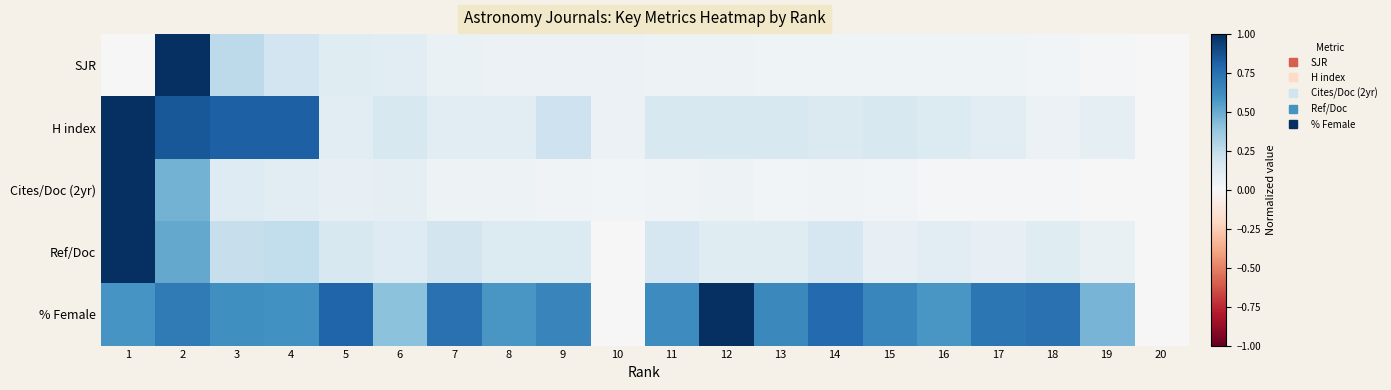

Reading left to right, list all the values displayed in this chart.

SJR: 1=0.0	2=1.0	3=0.3	4=0.2	5=0.1	6=0.1	7=0.1	8=0.1	9=0.1	10=0.1	11=0.1	12=0.1	13=0.0	14=0.0	15=0.0	16=0.0	17=0.0	18=0.0	19=0.0	20=0.0
H index: 1=1.0	2=0.8	3=0.8	4=0.8	5=0.1	6=0.2	7=0.1	8=0.1	9=0.2	10=0.1	11=0.2	12=0.2	13=0.2	14=0.1	15=0.2	16=0.1	17=0.1	18=0.1	19=0.1	20=0.0
Cites/Doc (2yr): 1=1.0	2=0.5	3=0.1	4=0.1	5=0.1	6=0.1	7=0.1	8=0.0	9=0.0	10=0.0	11=0.0	12=0.1	13=0.0	14=0.0	15=0.0	16=0.0	17=0.0	18=0.0	19=0.0	20=0.0
Ref/Doc: 1=1.0	2=0.5	3=0.2	4=0.2	5=0.2	6=0.1	7=0.2	8=0.1	9=0.1	10=0.0	11=0.2	12=0.1	13=0.1	14=0.2	15=0.1	16=0.1	17=0.1	18=0.1	19=0.1	20=0.0
% Female: 1=0.6	2=0.7	3=0.6	4=0.6	5=0.8	6=0.4	7=0.7	8=0.6	9=0.7	10=0.0	11=0.6	12=1.0	13=0.6	14=0.8	15=0.7	16=0.6	17=0.7	18=0.7	19=0.5	20=0.0